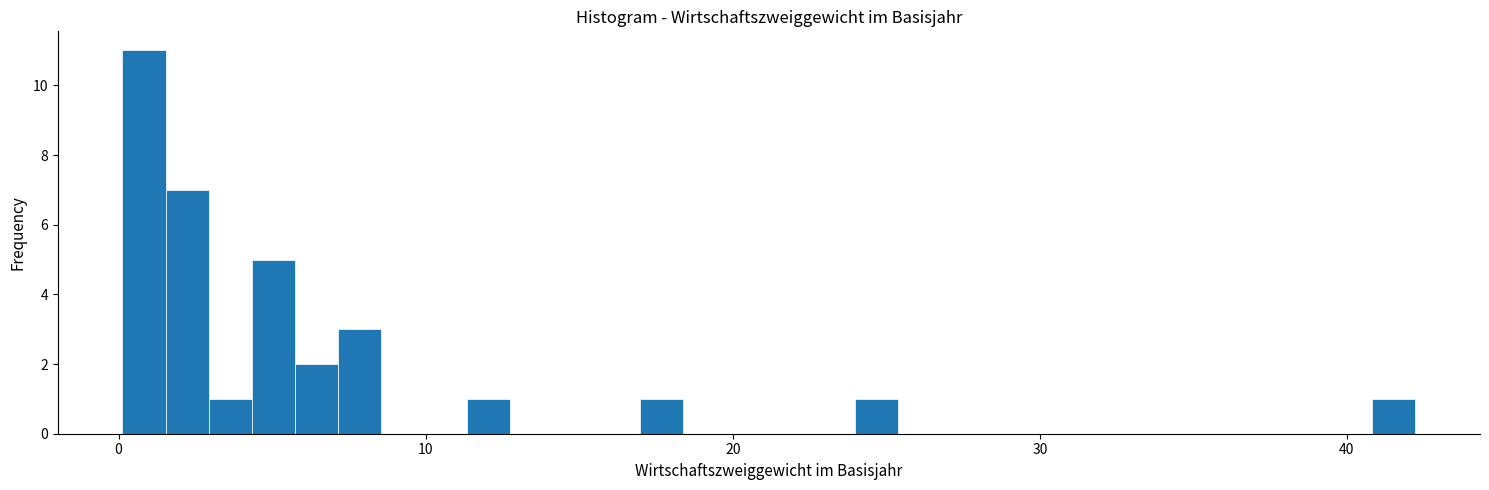

Around what value on the x-axis is the tallest bar? Give the approximate position of its centre, as read against the axis.

1